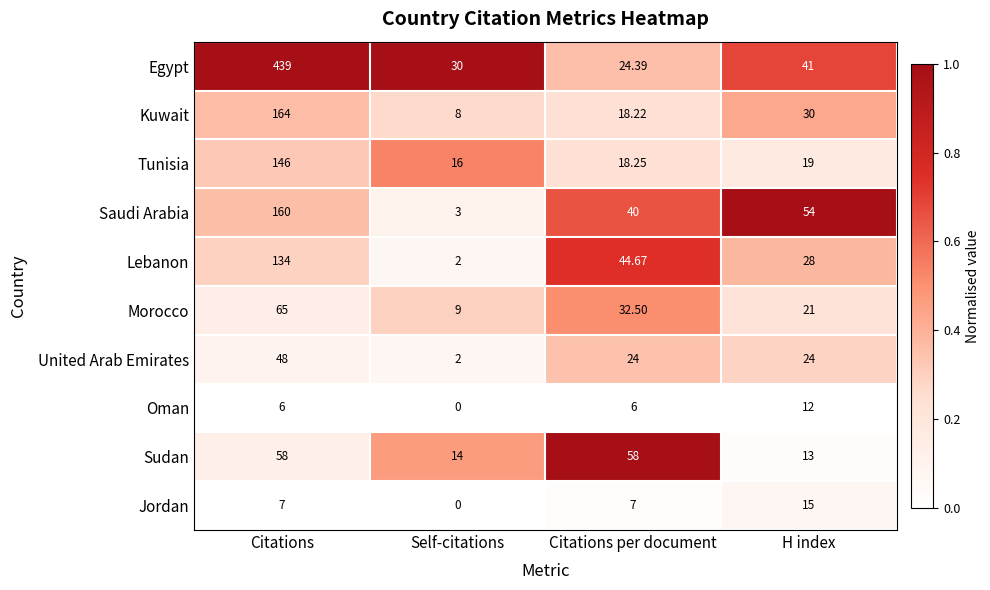

Is the value of Lebanon at Citations greater than the value of Saudi Arabia at H index?

Yes